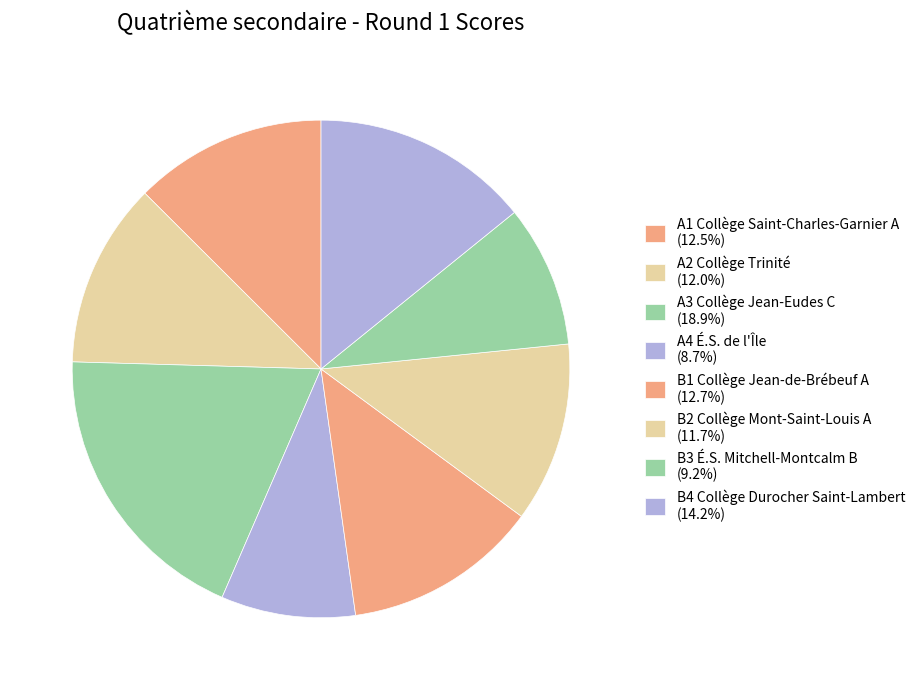

Is it true that A4 É.S. de l'Île is 16% of the pie?

False